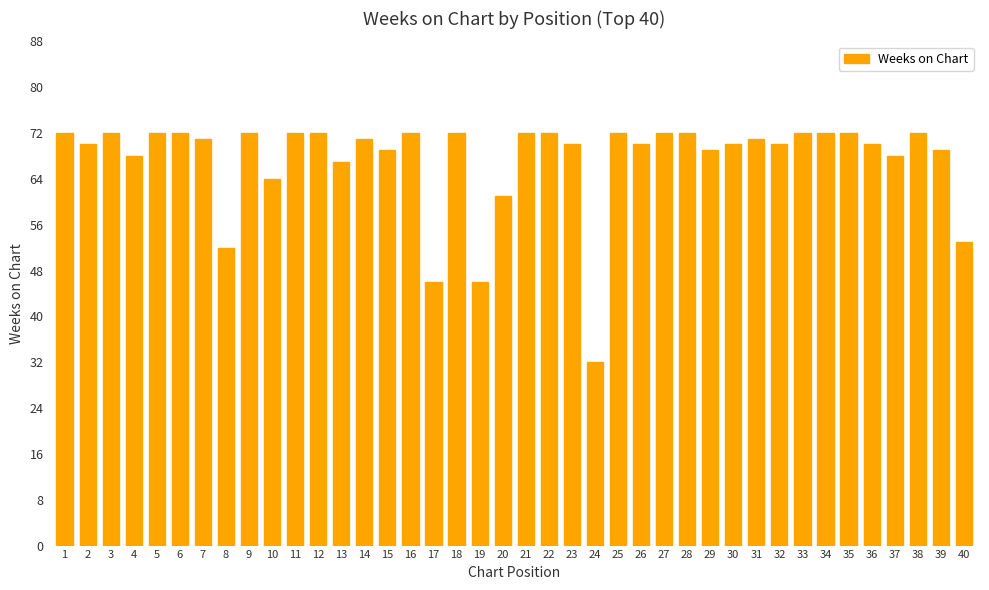

The value at 23 is 70. True or false?

True